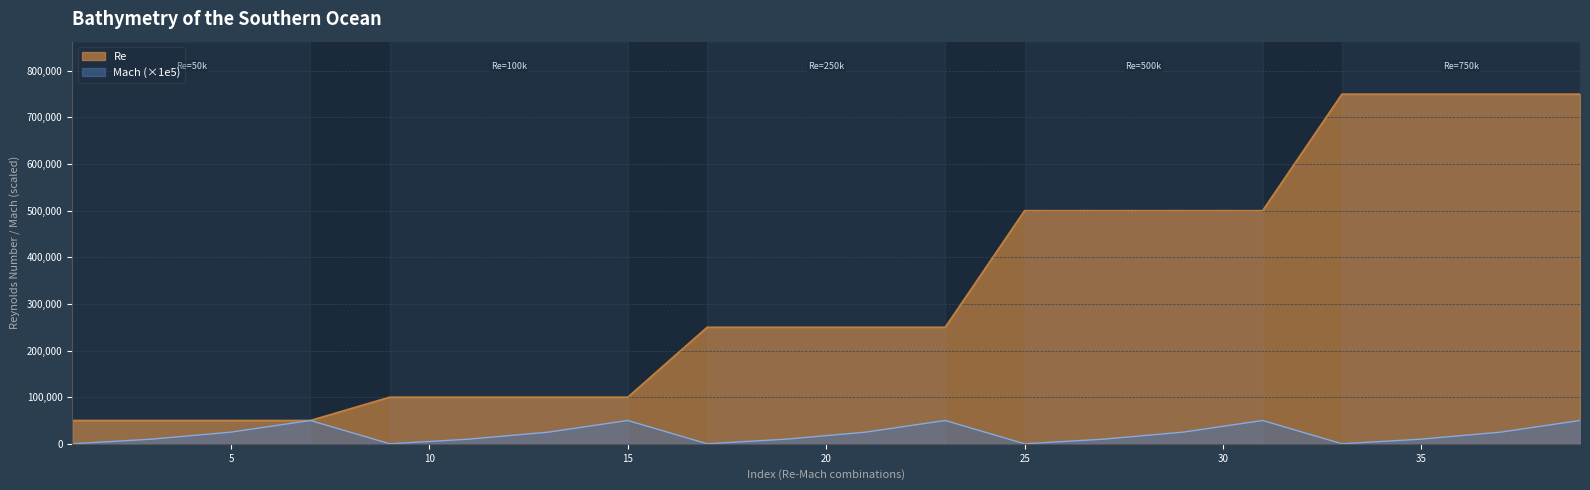

Count the Mach values in the range 10000 to 50000.

15